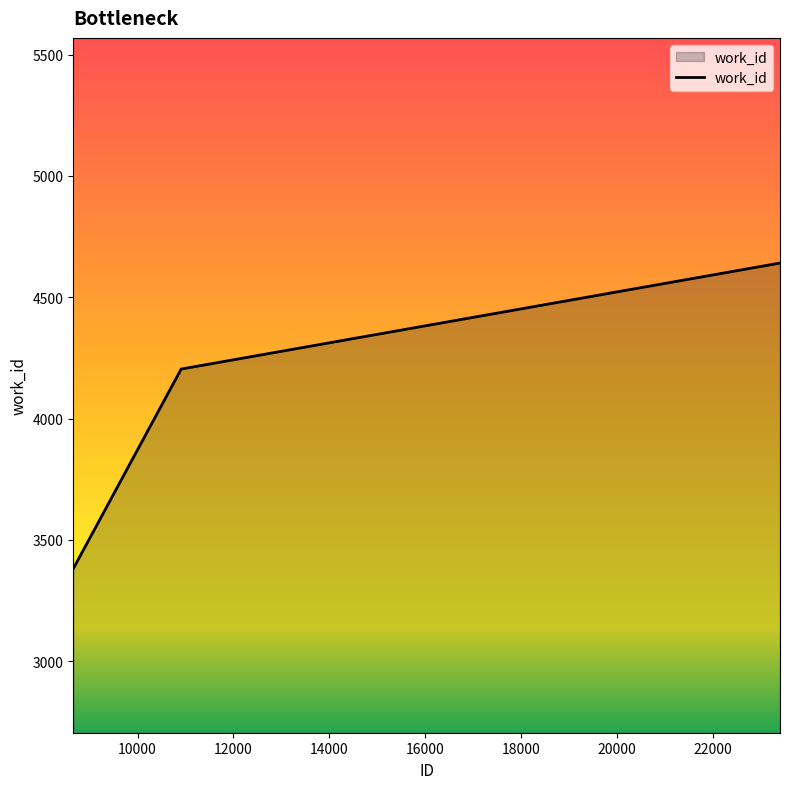

How many lines are shown in the chart?

1